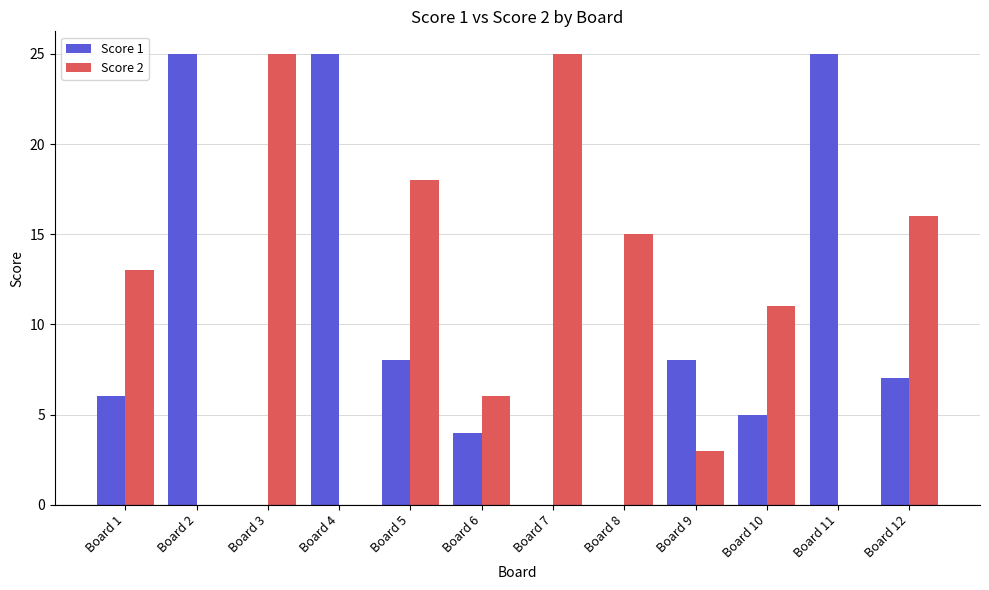

Reading right to left, list all the values displayed in this chart.

Score 1: Board 12=7	Board 11=25	Board 10=5	Board 9=8	Board 8=0	Board 7=0	Board 6=4	Board 5=8	Board 4=25	Board 3=0	Board 2=25	Board 1=6
Score 2: Board 12=16	Board 11=0	Board 10=11	Board 9=3	Board 8=15	Board 7=25	Board 6=6	Board 5=18	Board 4=0	Board 3=25	Board 2=0	Board 1=13